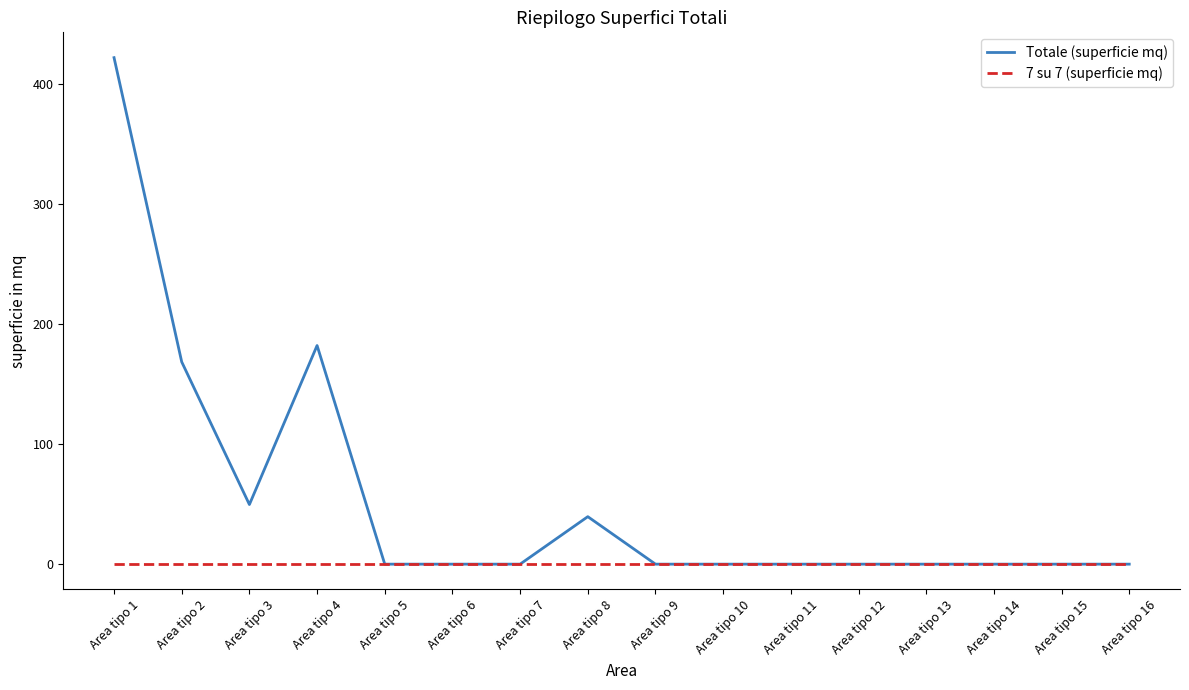

What is the difference between the second highest and second lowest values in the Totale (superficie mq) series?

182.3